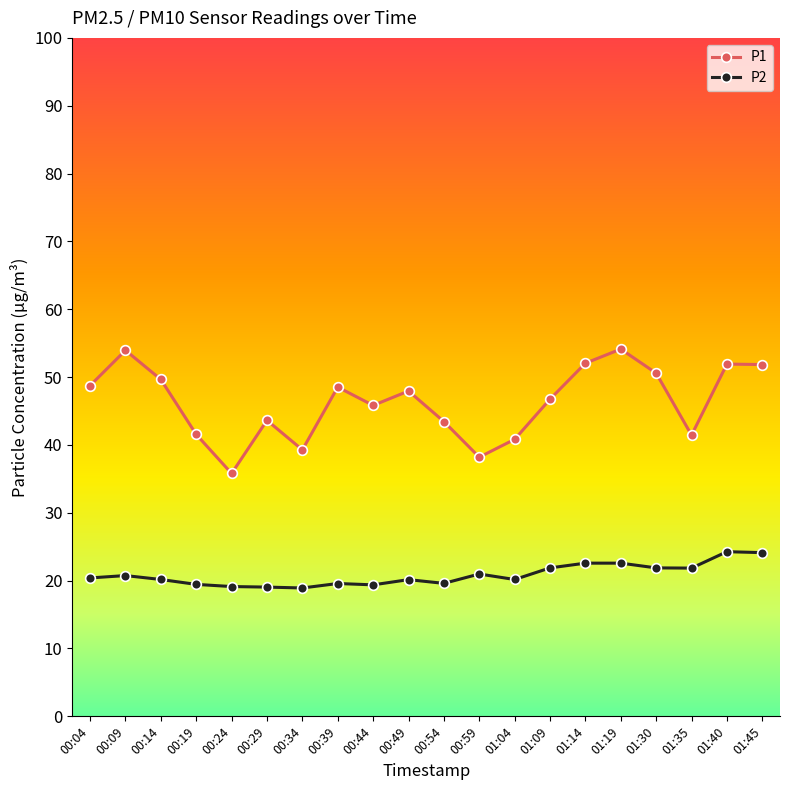

Which series has the widest spread of values?

P1